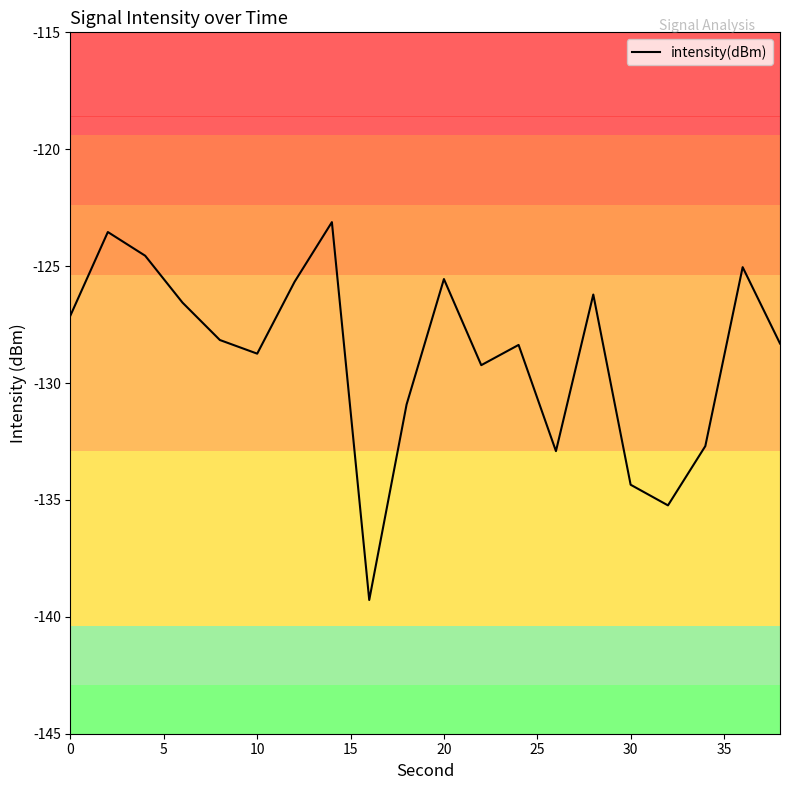

What is the minimum value shown in the chart?

-139.3